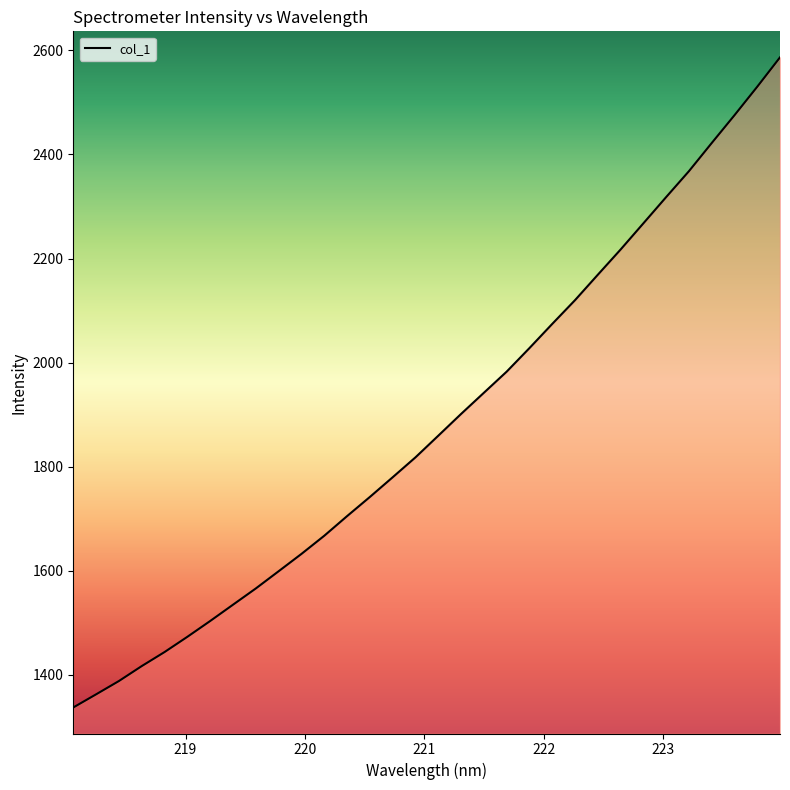

What is the minimum value shown in the chart?

1337.6